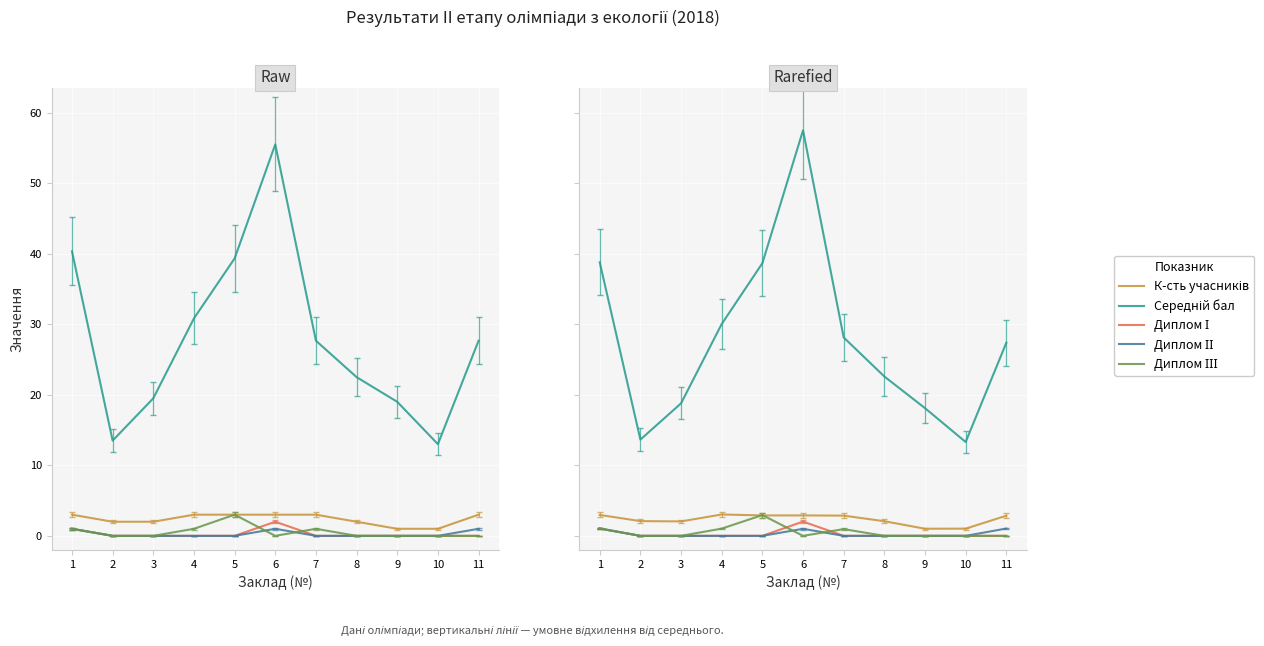

How many lines are shown in the chart?

5